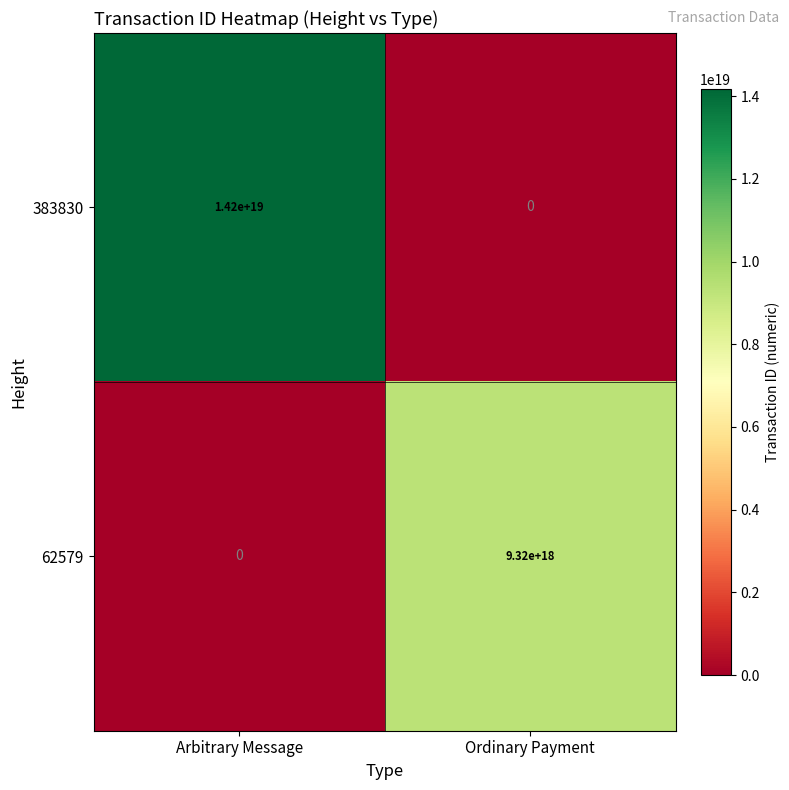

Which series has the largest total across all categories?

383830